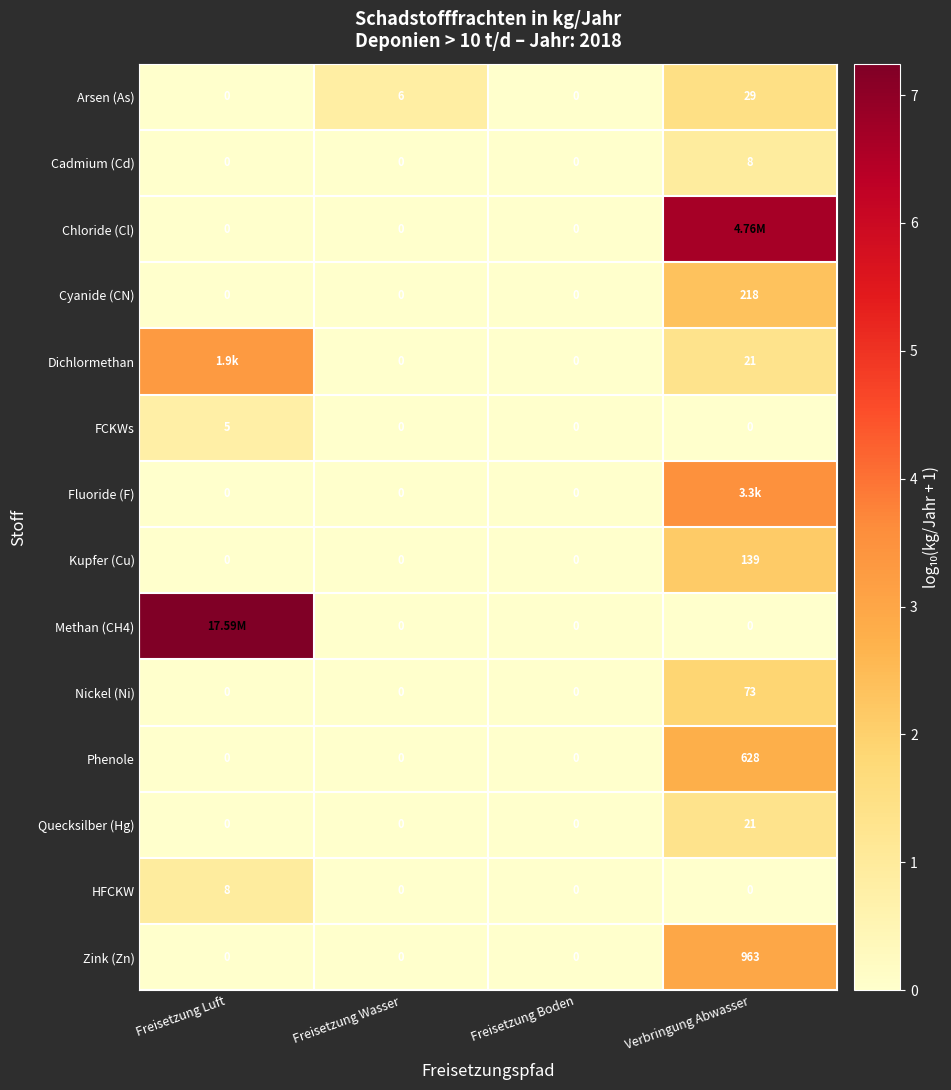

Where is Arsen (As) nearest to the value 14?

Freisetzung Wasser